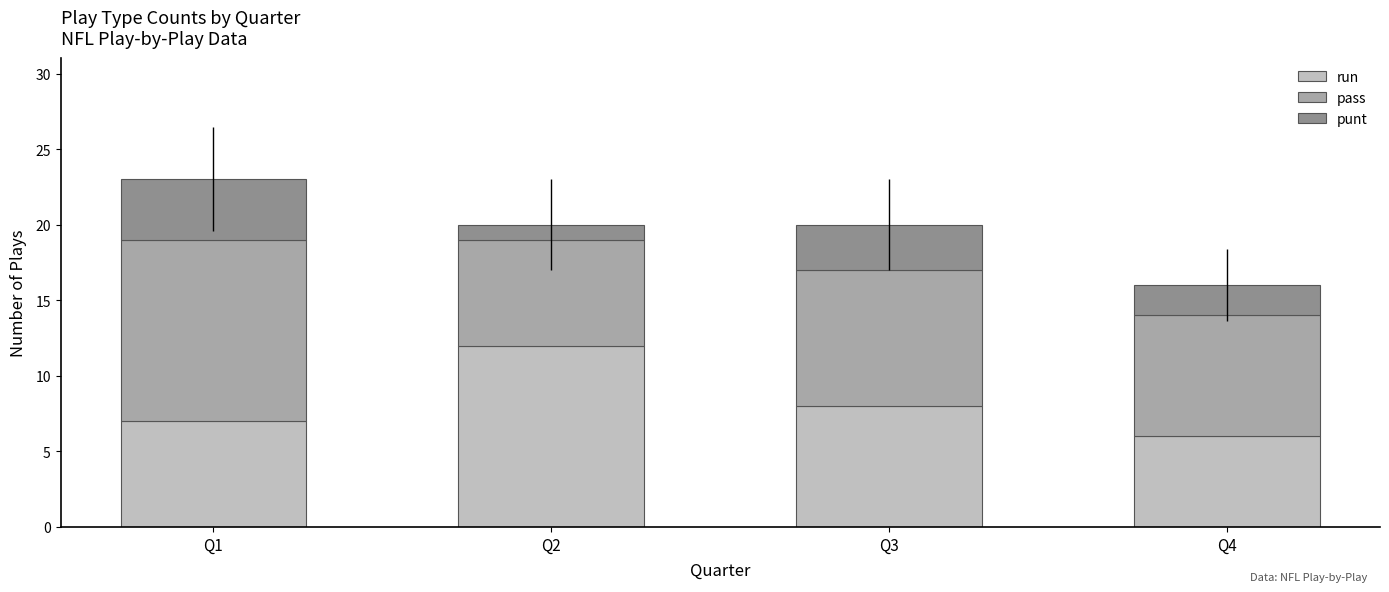

True or false: run has a value of 19 at Q2.

False